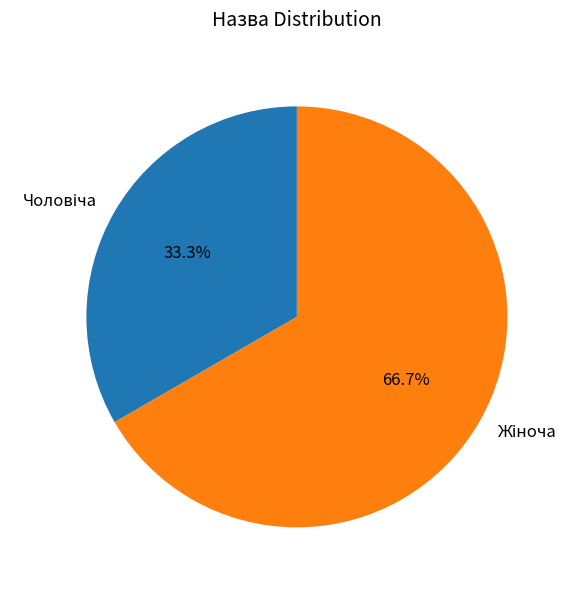

How many segments does this pie chart have?

2